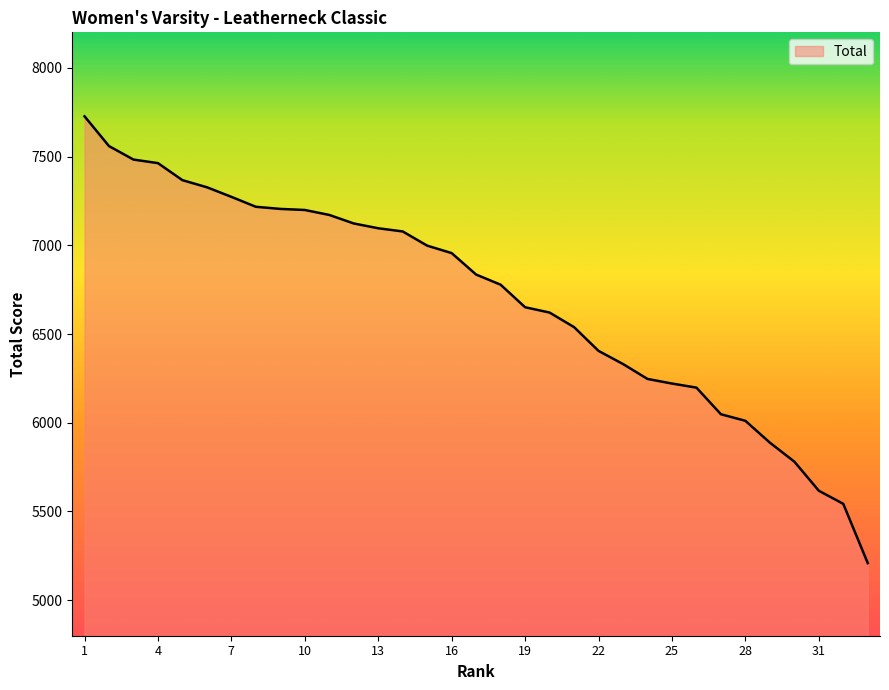

What is the minimum value shown in the chart?

5209